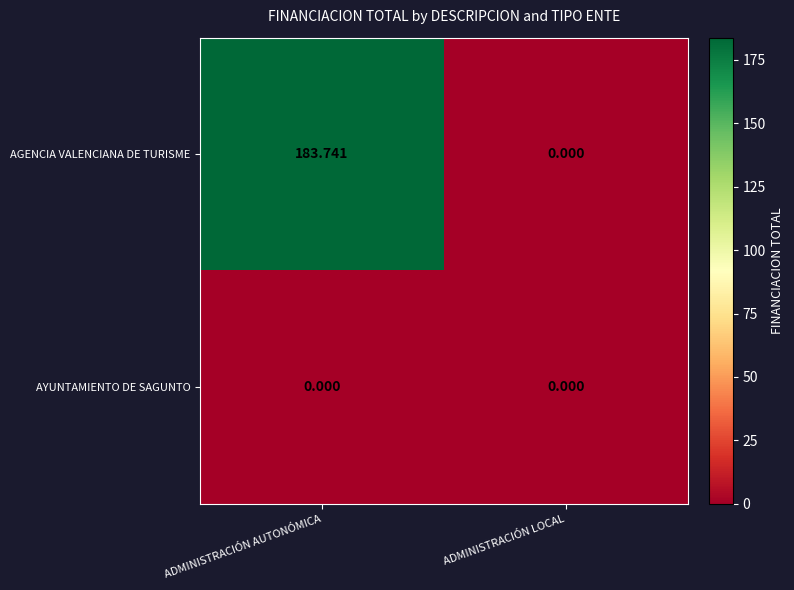

At which category is the sum across all series the highest?

ADMINISTRACIÓN AUTONÓMICA